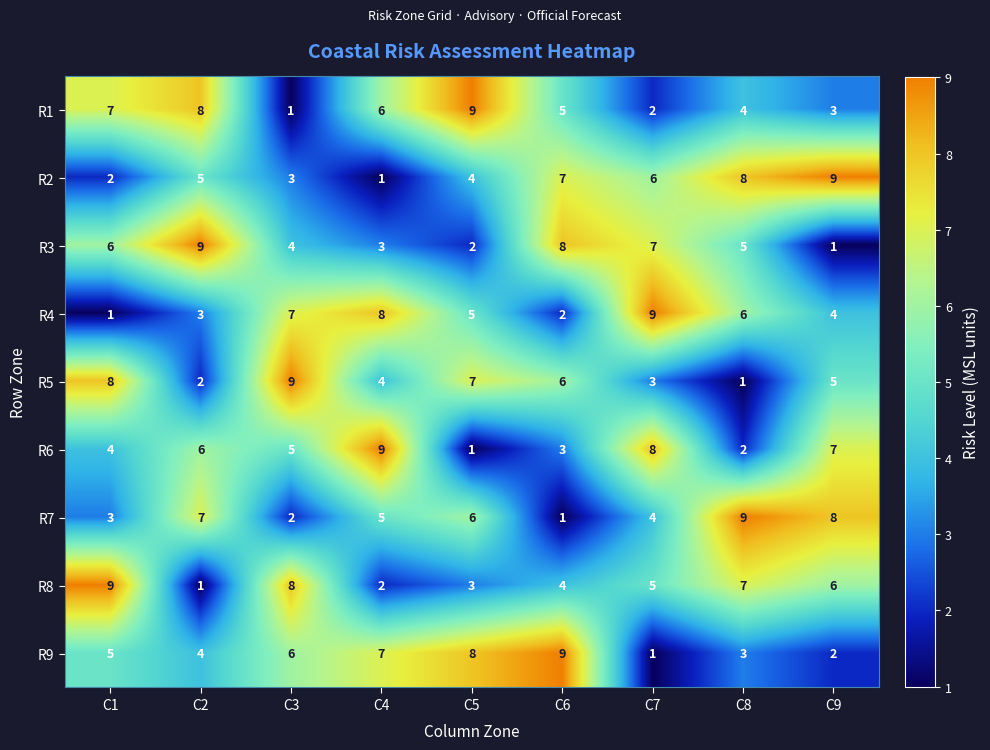

Between C5 and C8, which series saw the biggest shift?

R5